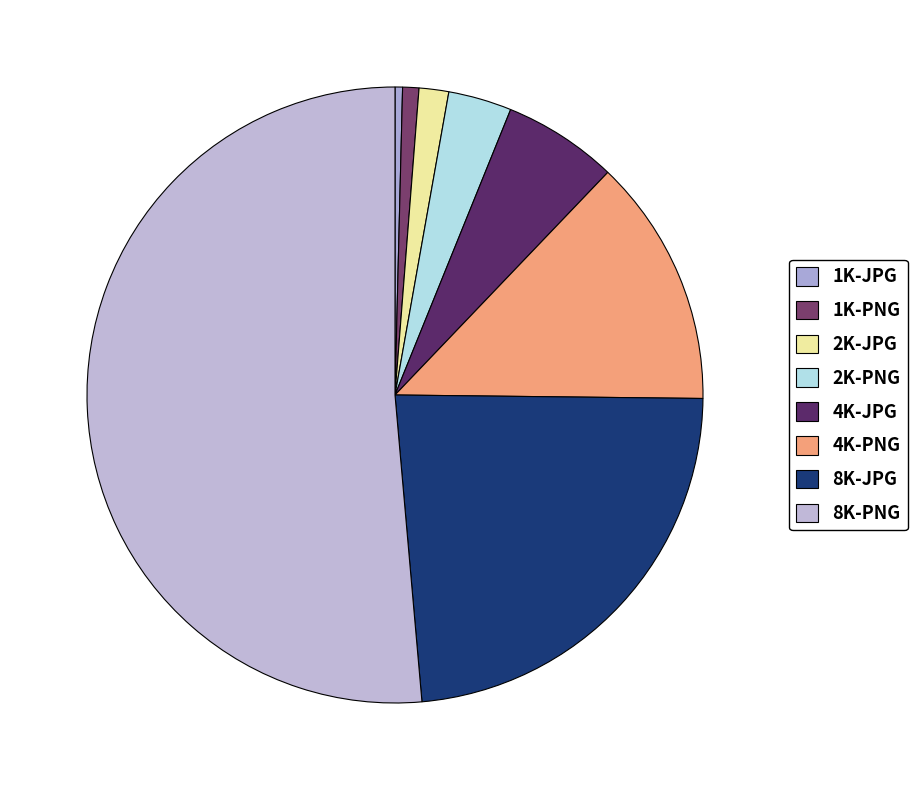

Do 2K-PNG and 4K-PNG together represent more than half of the pie?

No